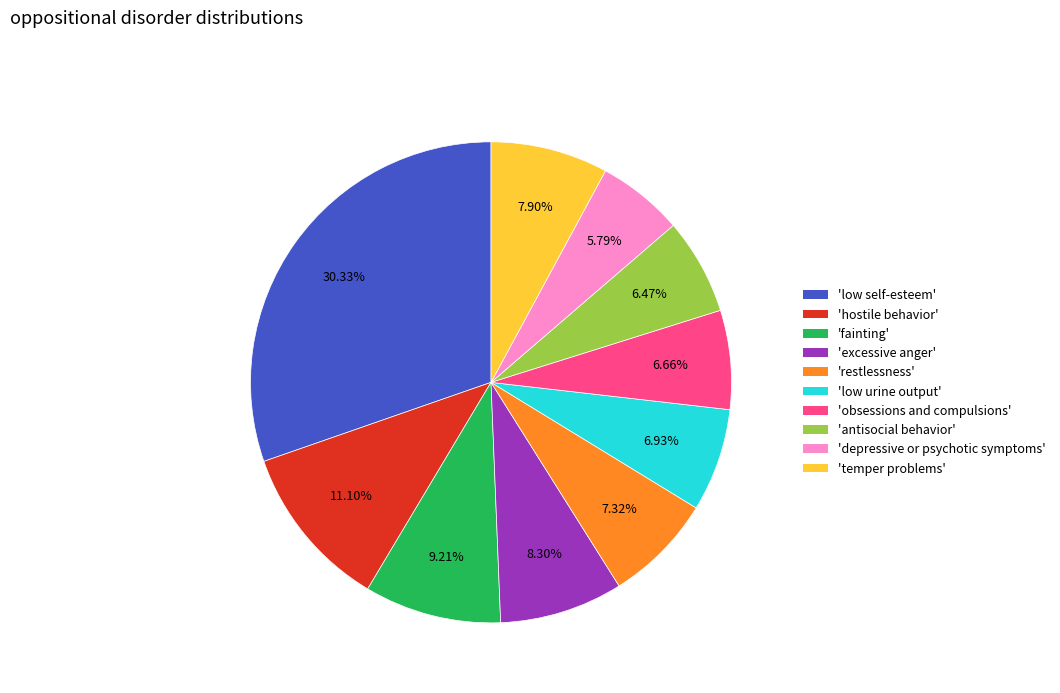

Between 'low self-esteem' and 'hostile behavior', which is larger?

'low self-esteem'